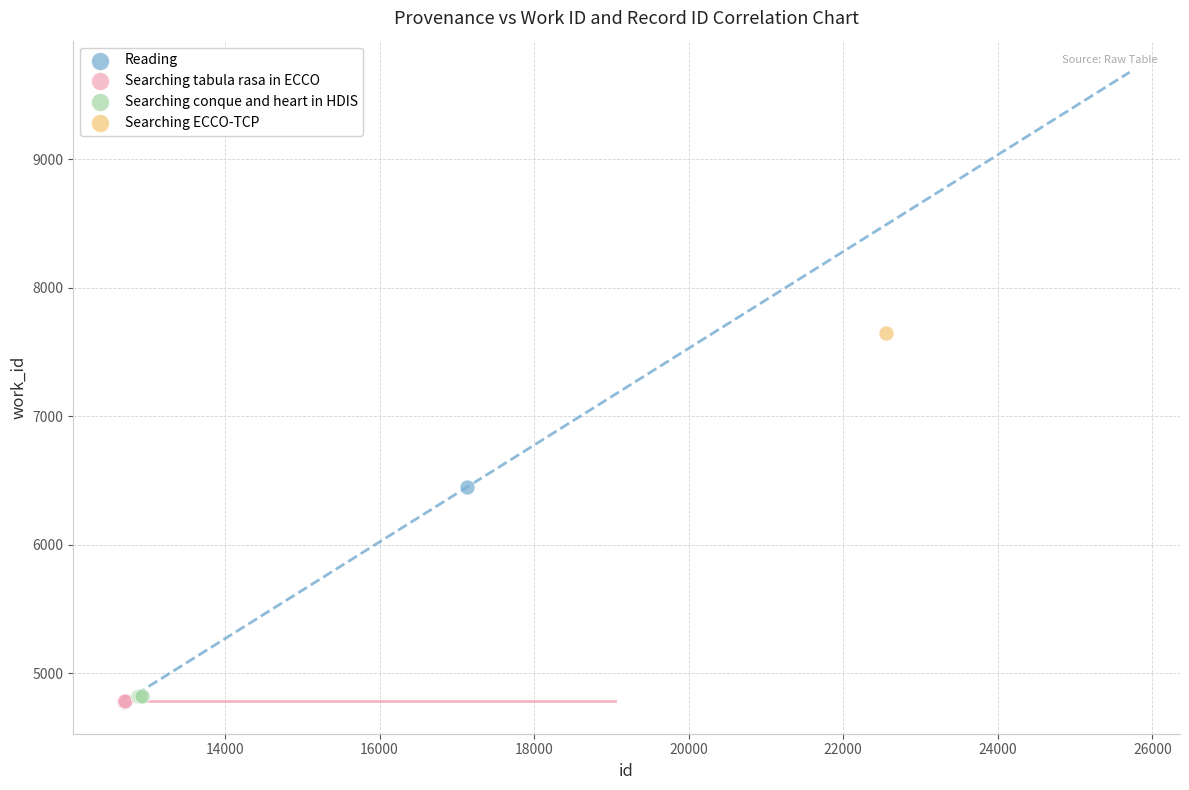

What are all the series names shown in the legend?

Reading, Searching tabula rasa in ECCO, Searching conque and heart in HDIS, Searching ECCO-TCP